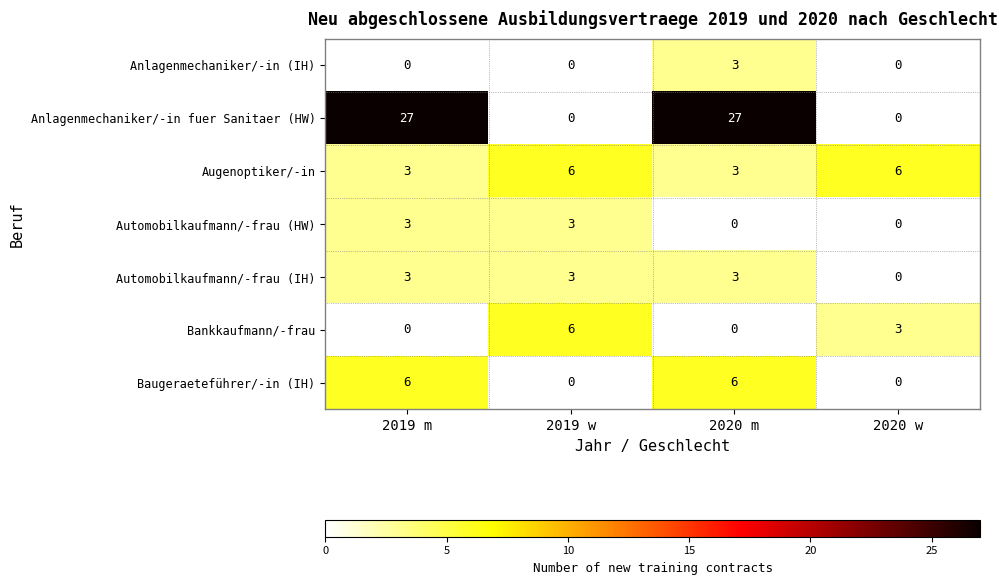

Reading right to left, list all the values displayed in this chart.

Anlagenmechaniker/-in (IH): 2020 w=0	2020 m=3	2019 w=0	2019 m=0
Anlagenmechaniker/-in fuer Sanitaer (HW): 2020 w=0	2020 m=27	2019 w=0	2019 m=27
Augenoptiker/-in: 2020 w=6	2020 m=3	2019 w=6	2019 m=3
Automobilkaufmann/-frau (HW): 2020 w=0	2020 m=0	2019 w=3	2019 m=3
Automobilkaufmann/-frau (IH): 2020 w=0	2020 m=3	2019 w=3	2019 m=3
Bankkaufmann/-frau: 2020 w=3	2020 m=0	2019 w=6	2019 m=0
Baugeraeteführer/-in (IH): 2020 w=0	2020 m=6	2019 w=0	2019 m=6